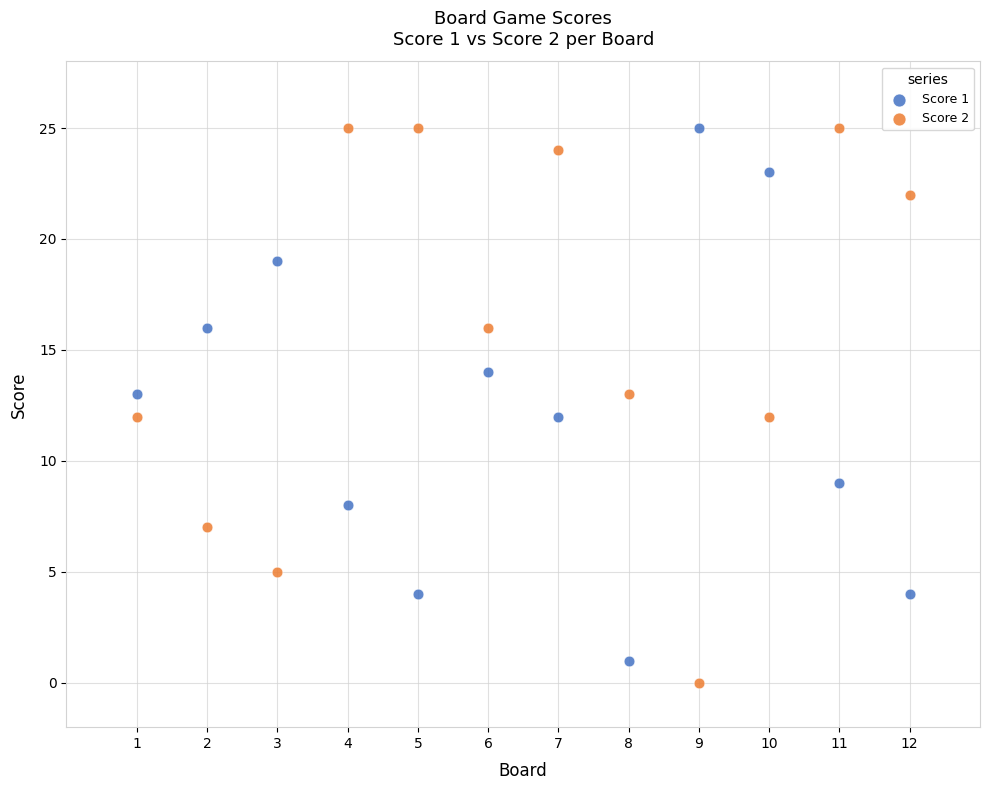

What is the X range (max minus min) for the scatter plot?

11